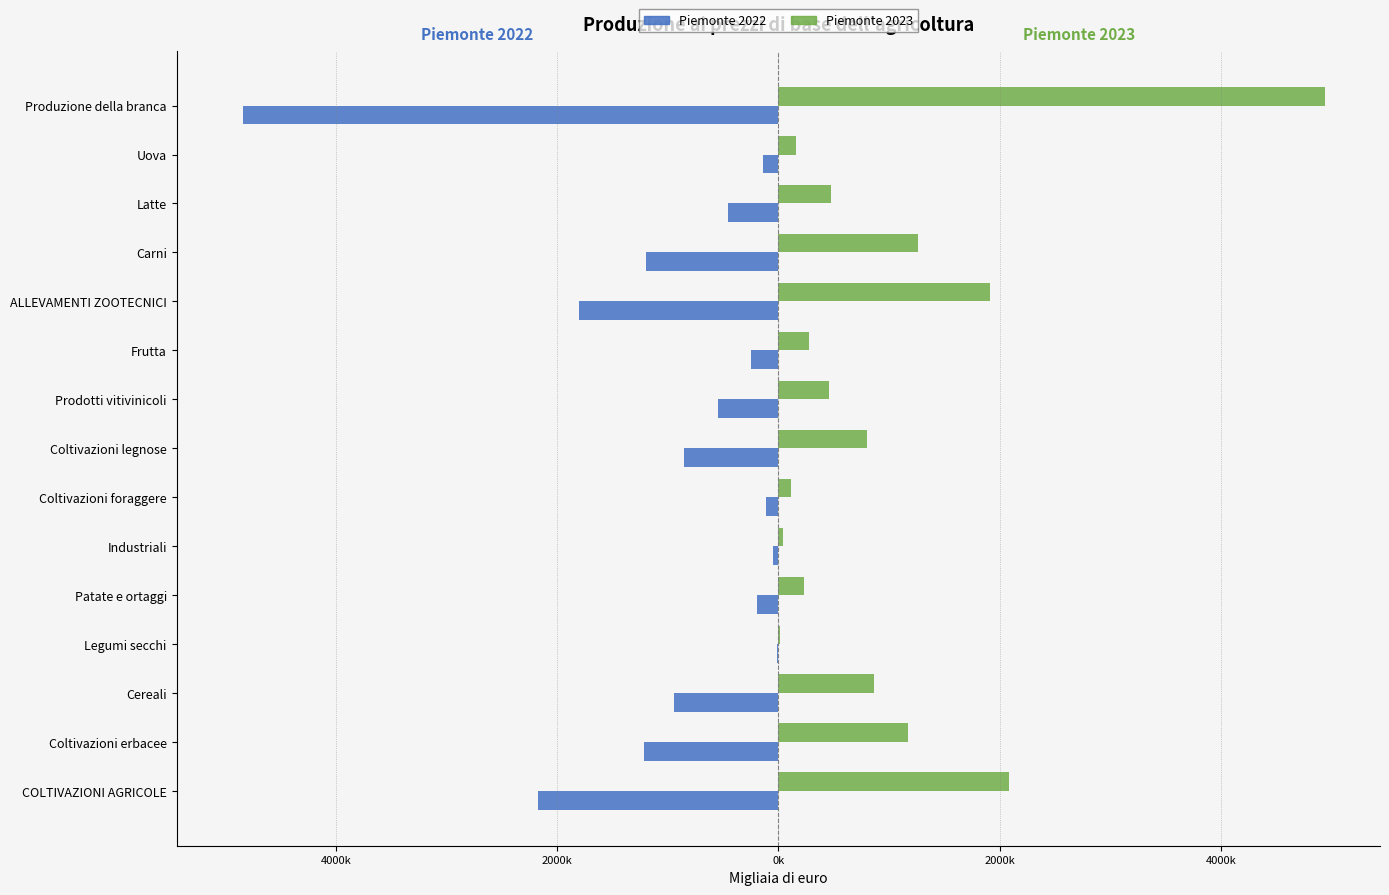

Which series has the widest spread of values?

Piemonte 2023